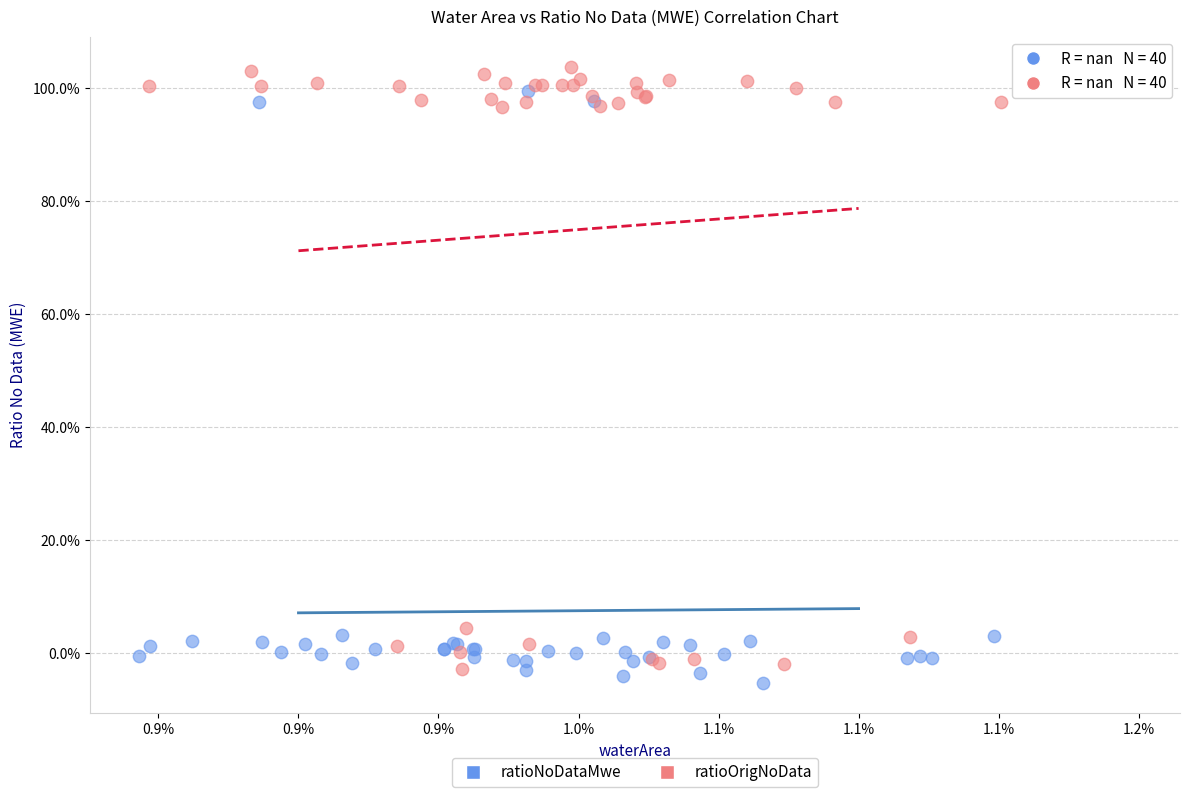

Which series contains the highest Y value?

ratioOrigNoData